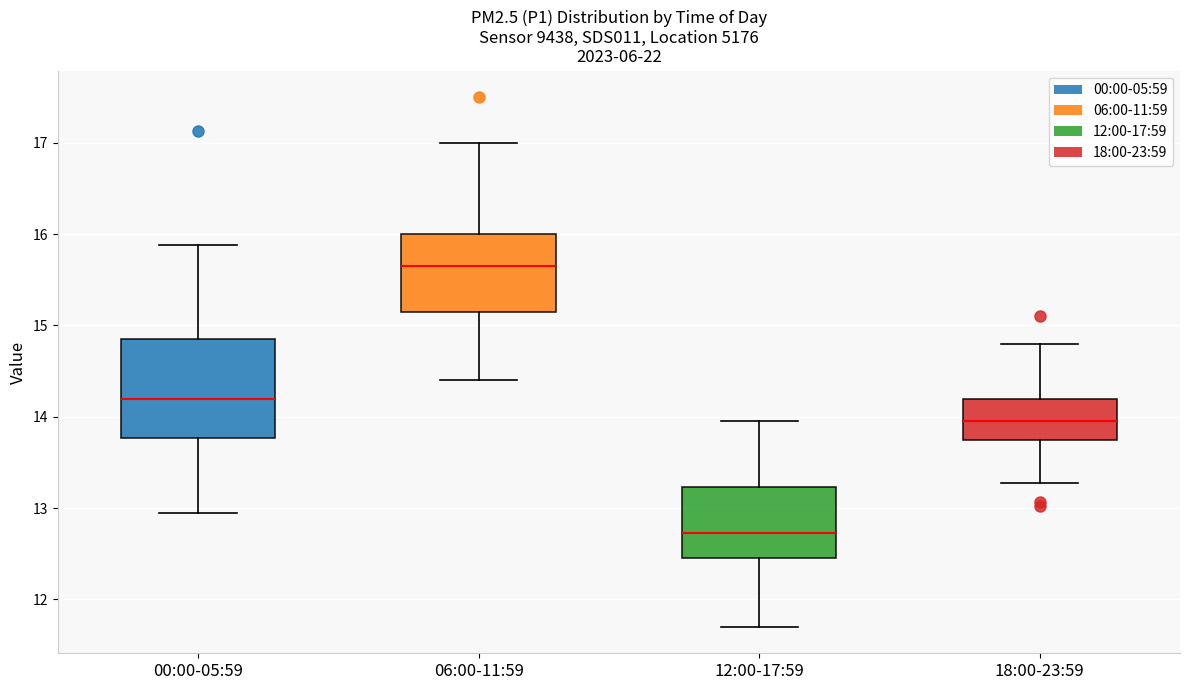

Which box has the lowest median line?

12:00-17:59